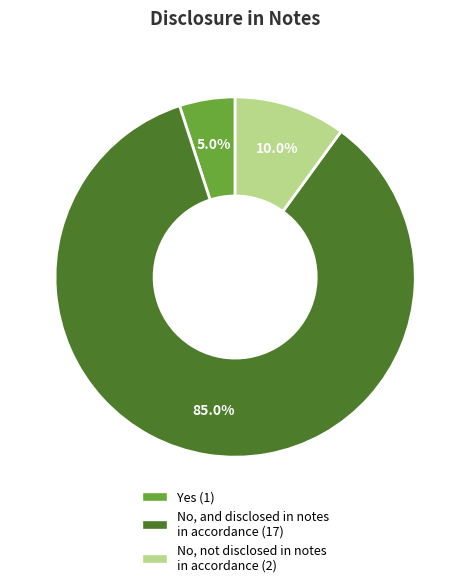

True or false: No, not disclosed in notes in accordance accounts for 20% of the total.

False